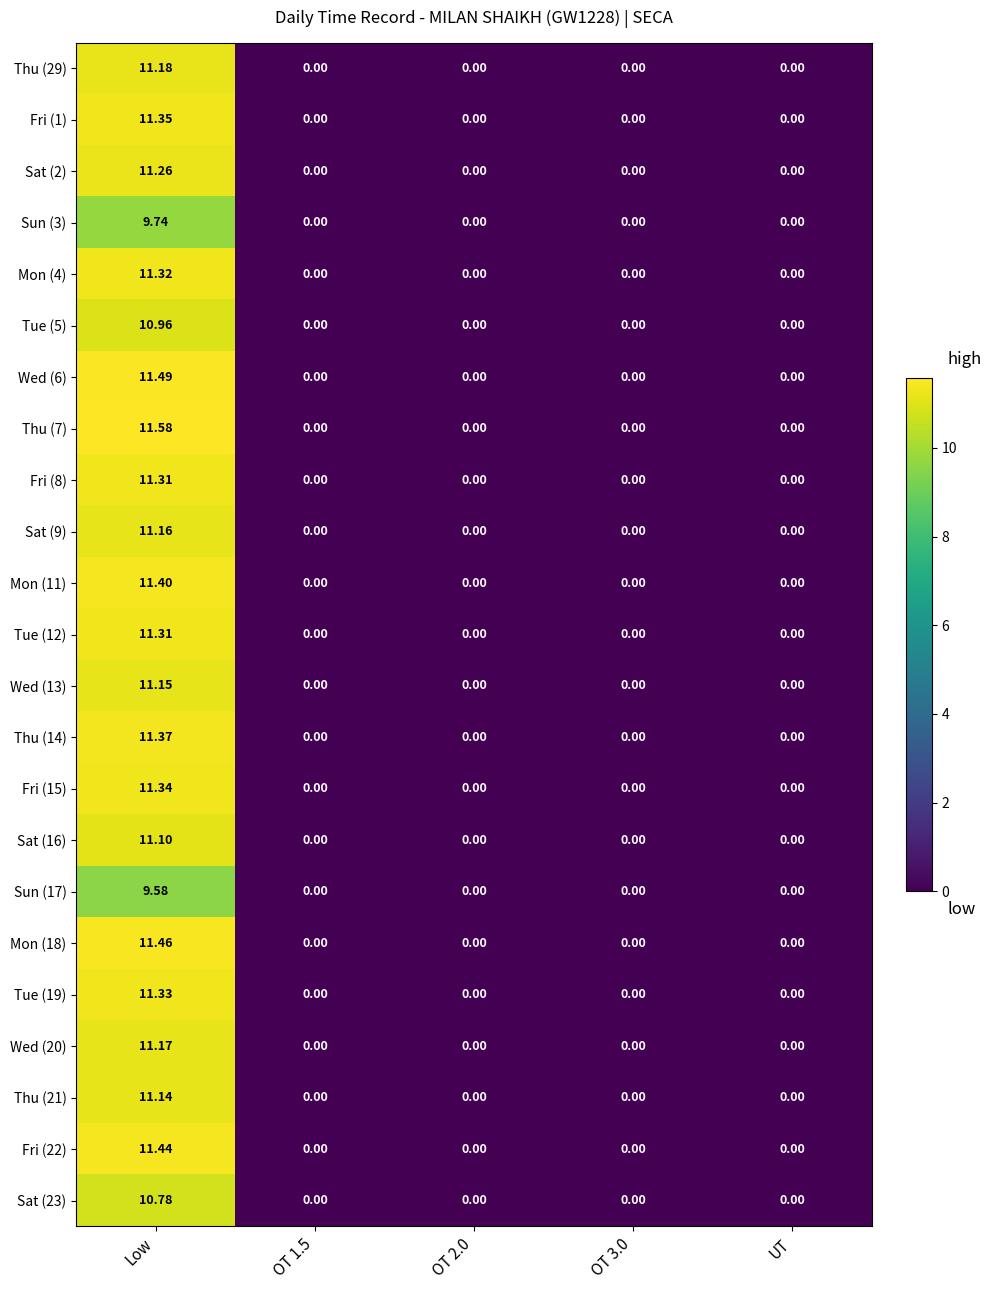

At which category is the sum across all series the highest?

Low